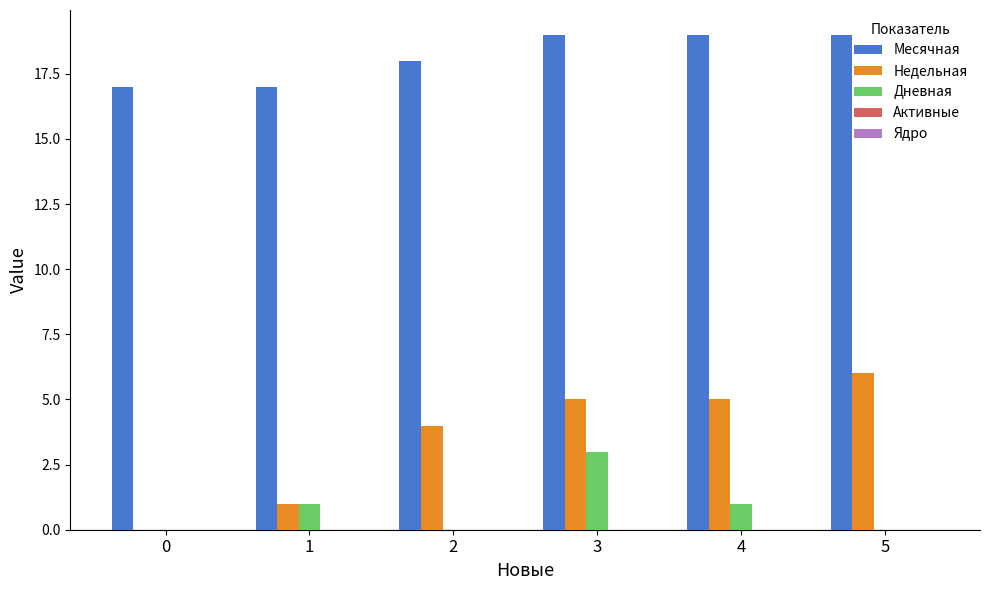

What is the sum of all Недельная values?

21